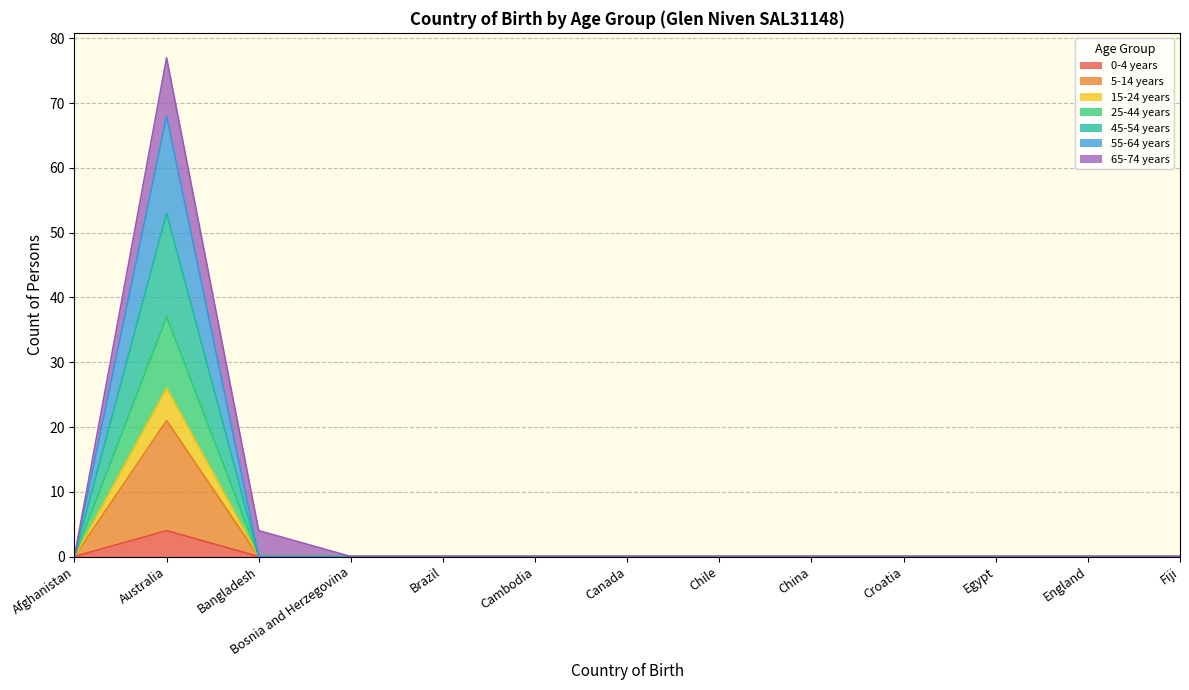

What is the total value across all series at Australia?

77